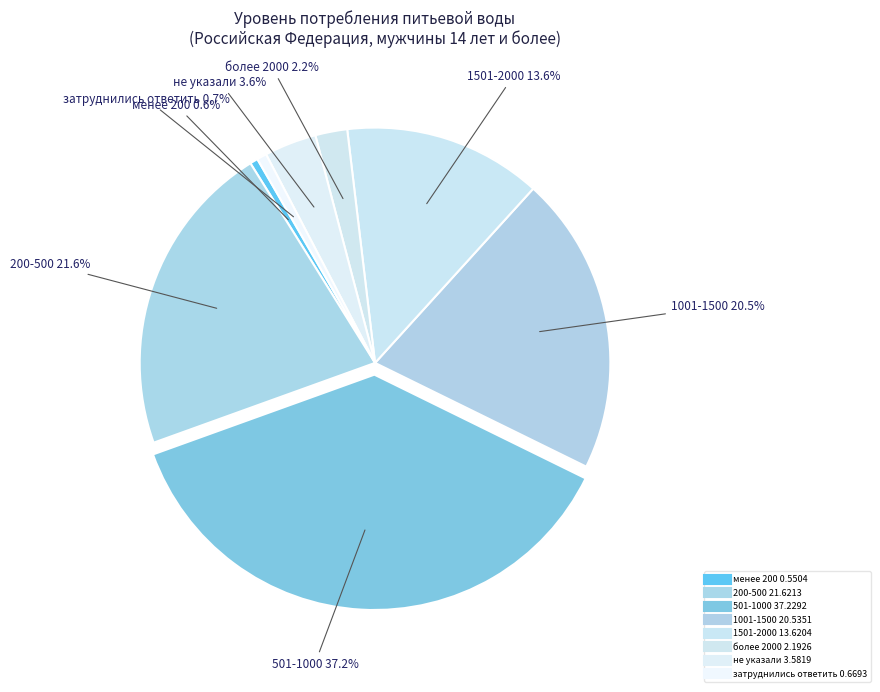

To the nearest percent, what is the average slice percentage?

12%